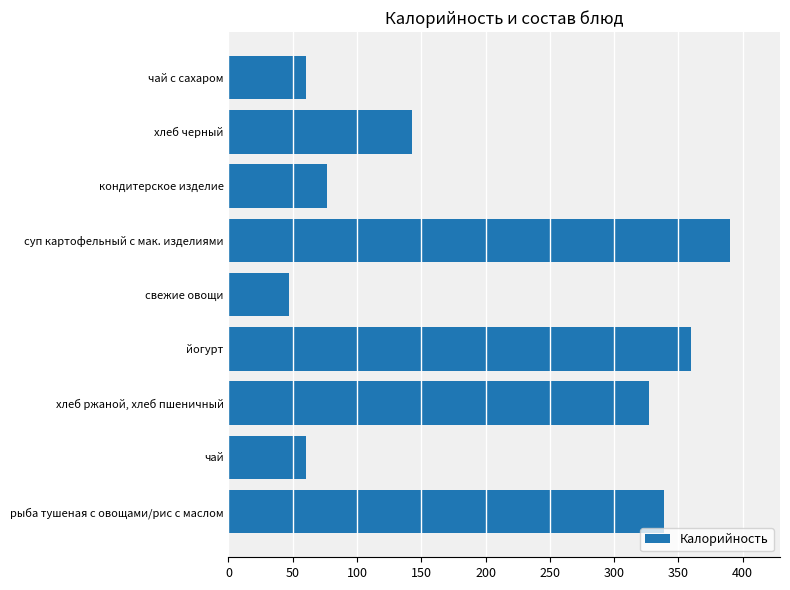

What is the difference between the second highest and second lowest values?

300